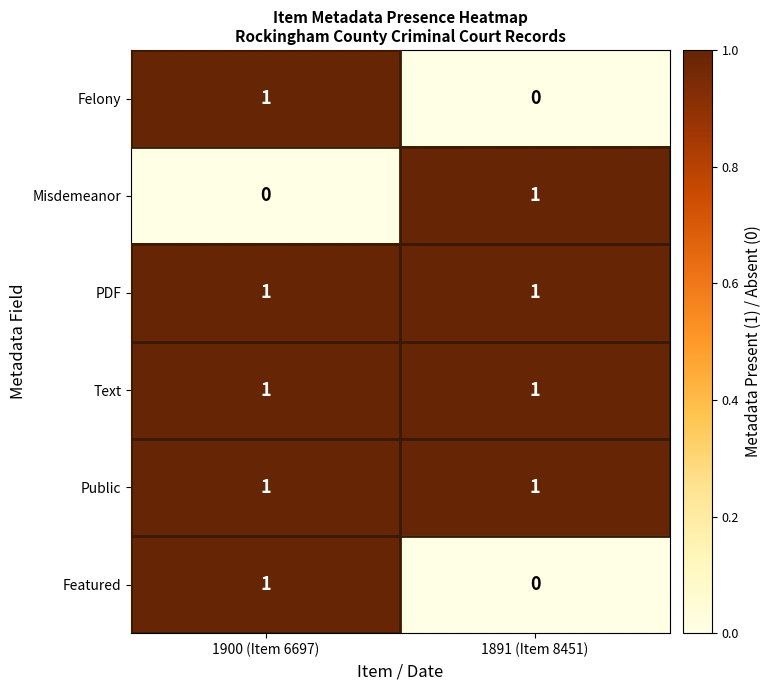

At which label does Misdemeanor reach its peak?

1891 (Item 8451)